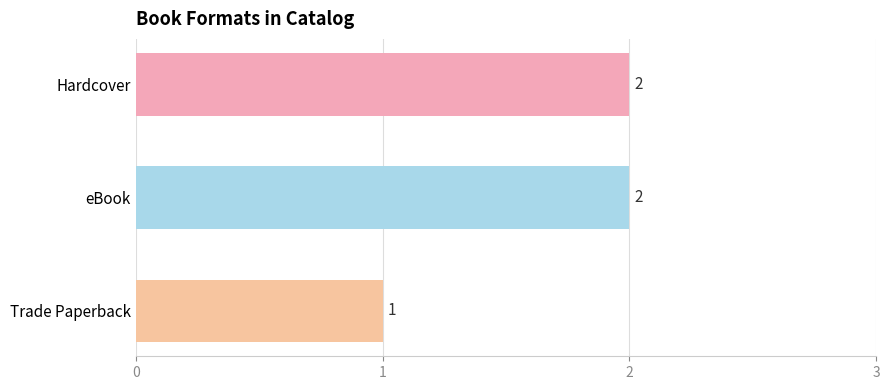

What is the sum of all values?

5